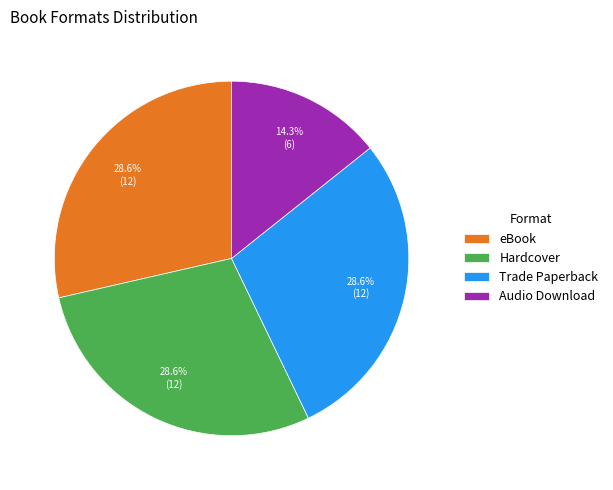

What portion of the pie excludes Trade Paperback?

71.4%